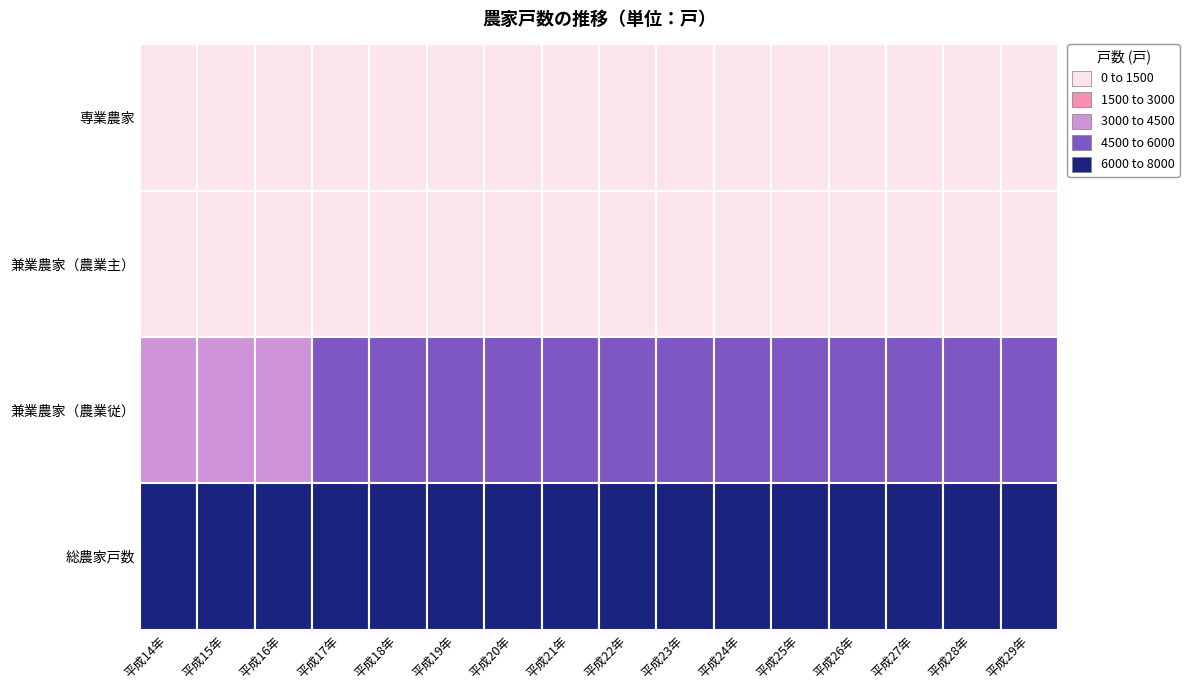

At which category is the sum across all series the highest?

平成17年